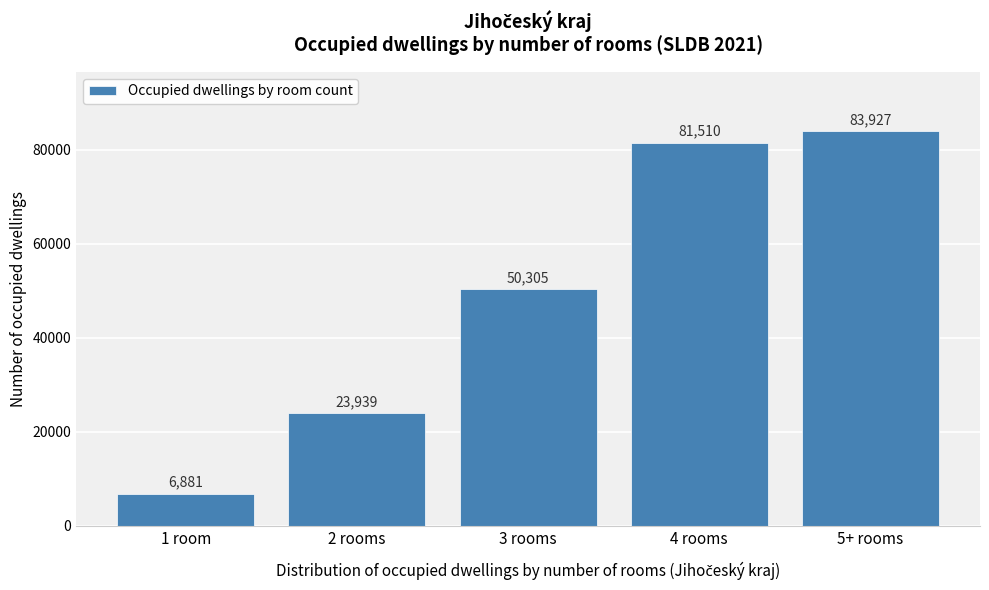

Reading left to right, extract all data points from this chart.

6881	23939	50305	81510	83927